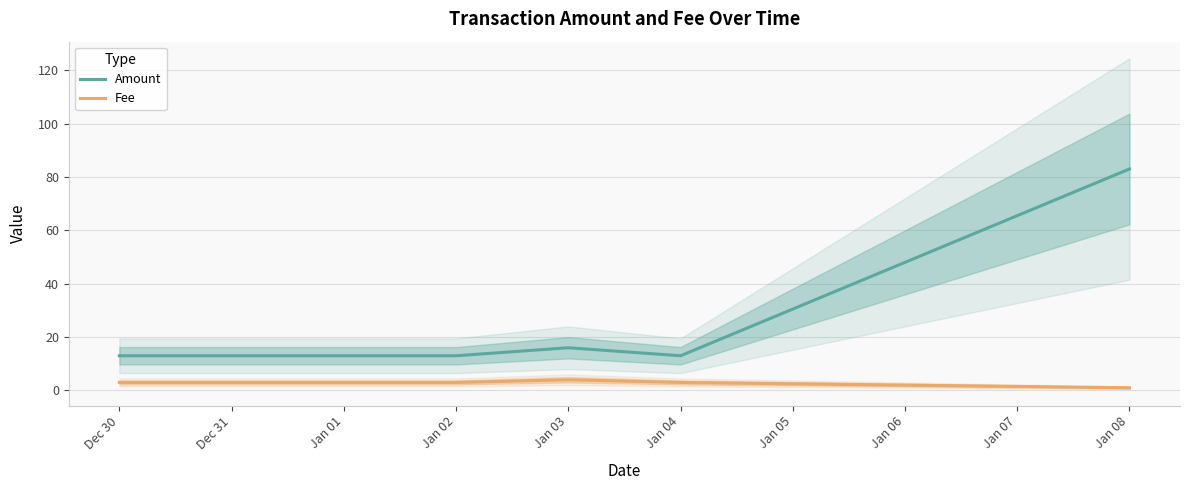

Is the value of Amount at Dec 30 greater than the value of Fee at Jan 02?

Yes